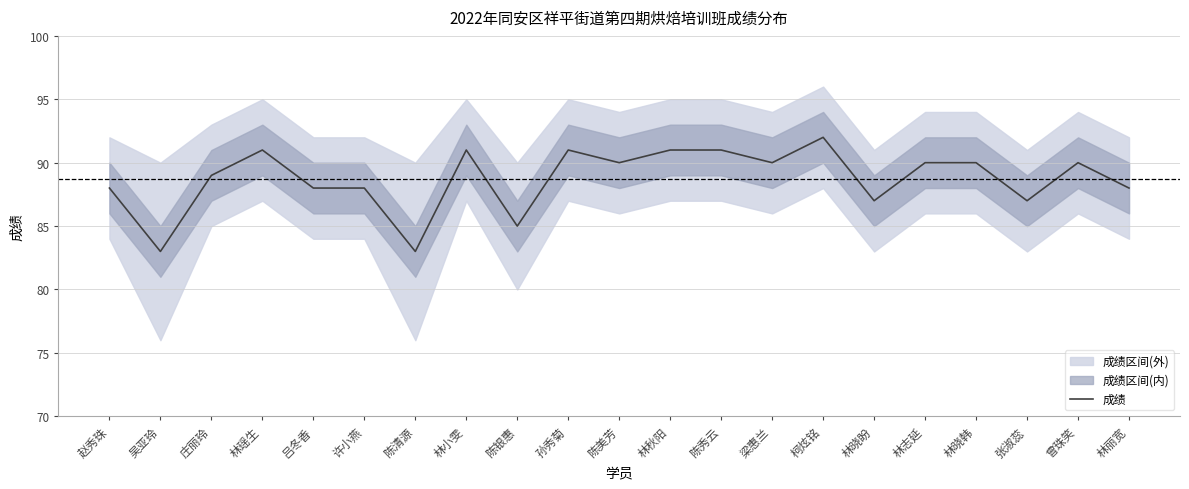

True or false: there are more than 0 points higher than both neighbors.

True